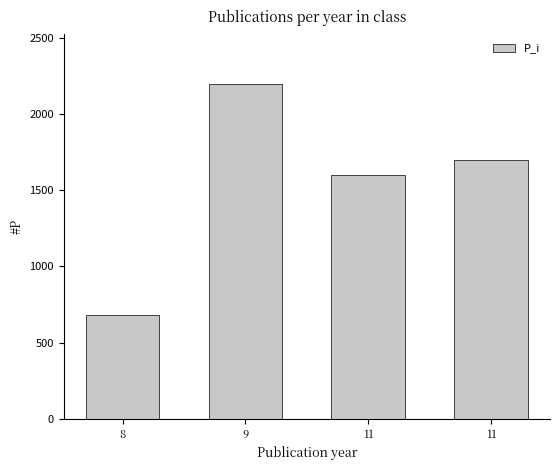

Which category has the lowest value across all series?

8